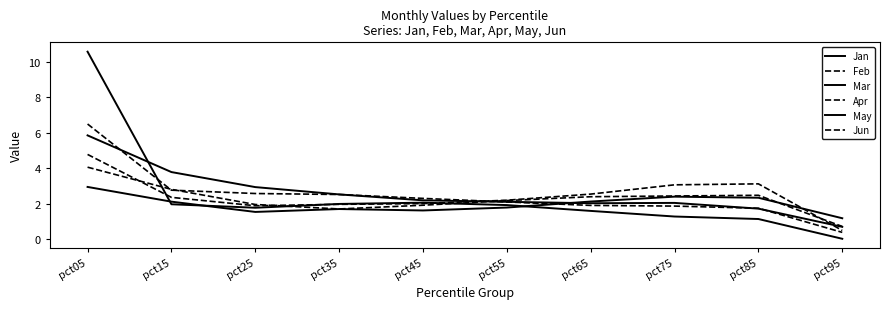

Is this an area chart (filled region under the line)?

No